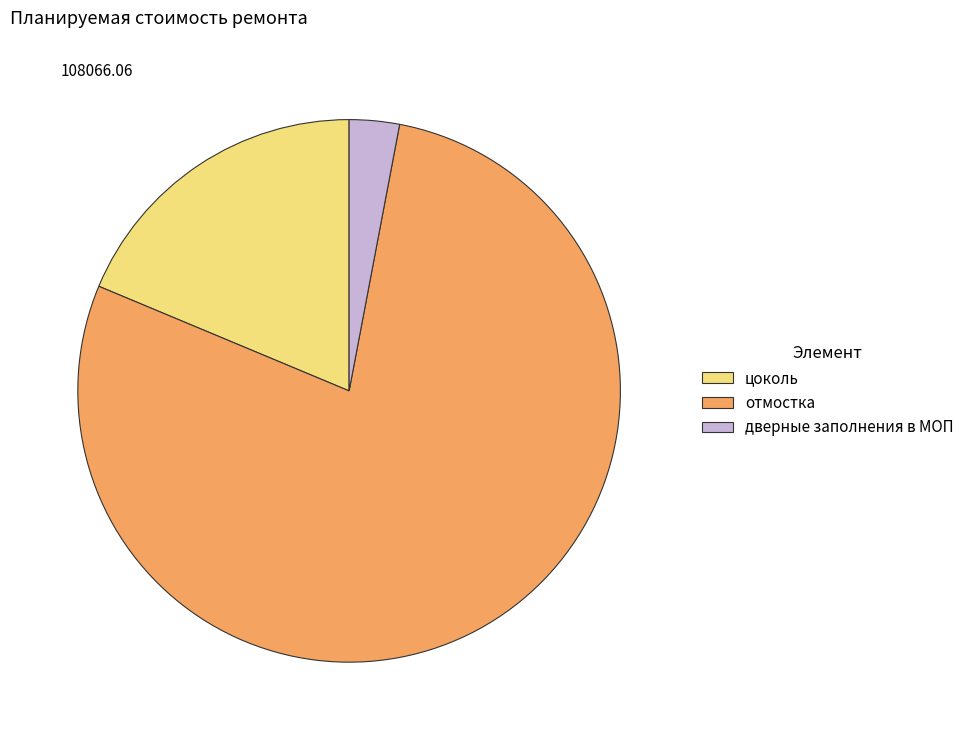

Is the sum of цоколь and отмостка greater than half?

Yes